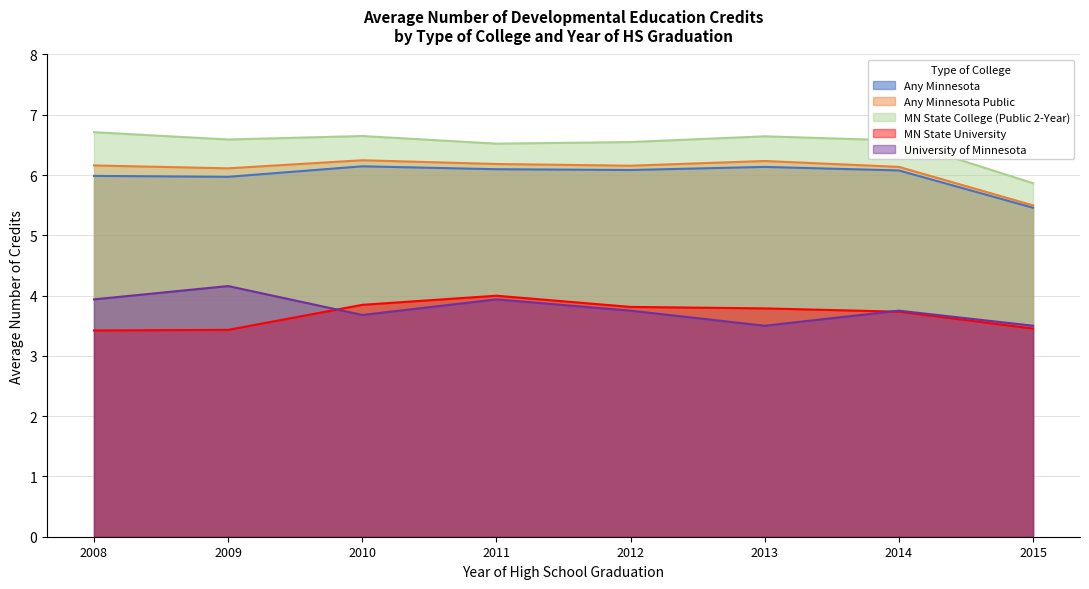

How many lines are shown in the chart?

5